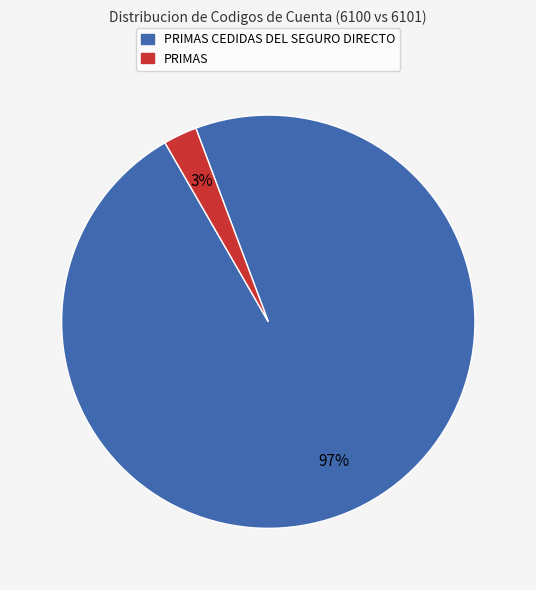

Does any single category account for the majority?

Yes